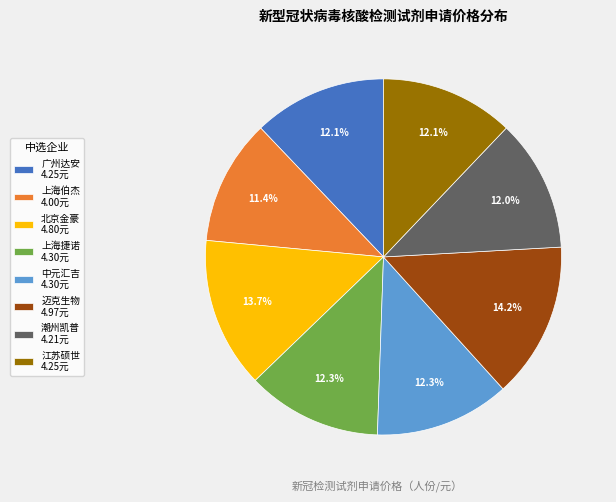

Do 潮州凯普 4.21元 and 上海捷诺 4.30元 together represent more than half of the pie?

No